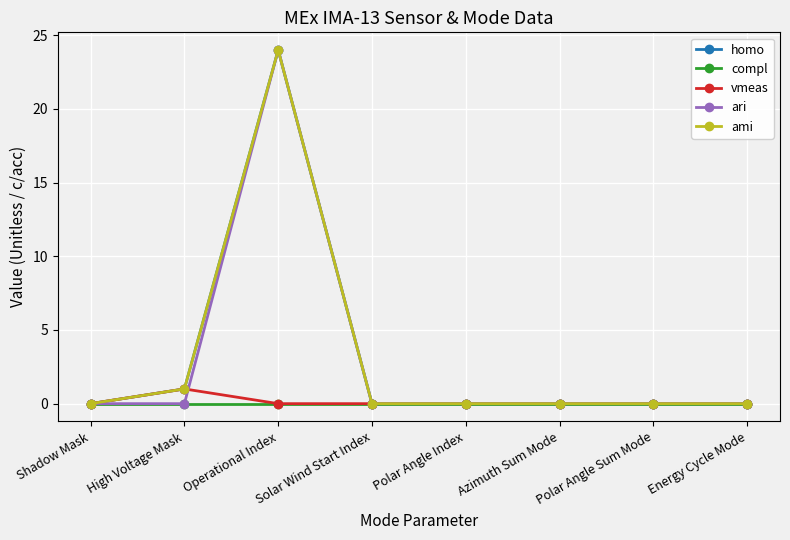

Where is the first local maximum for ami?

Operational Index